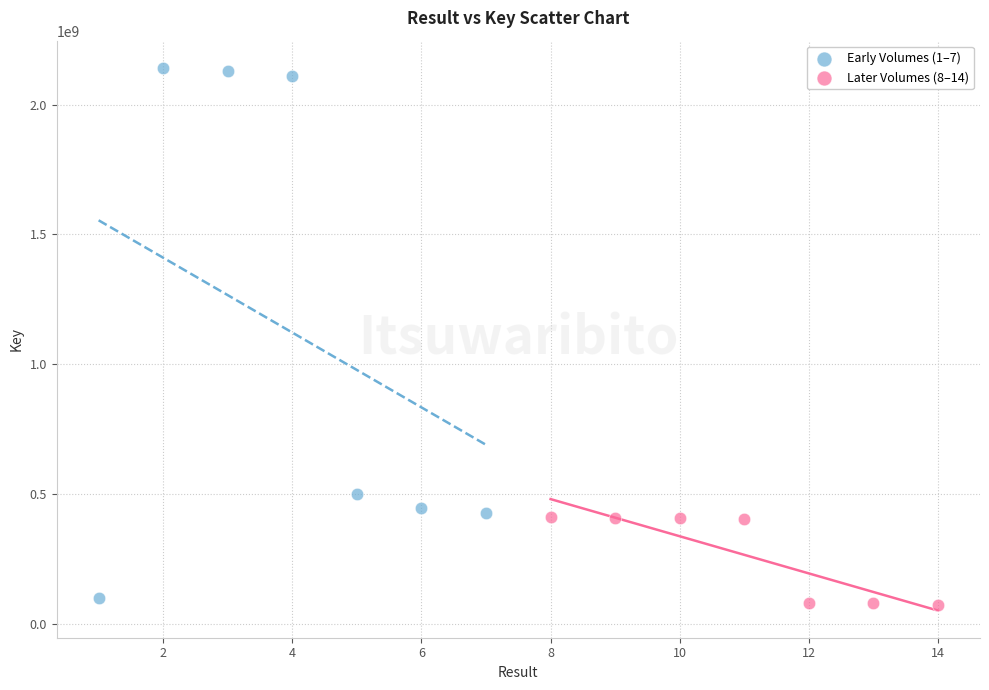

Which series contains the highest Y value?

Early Volumes (1–7)